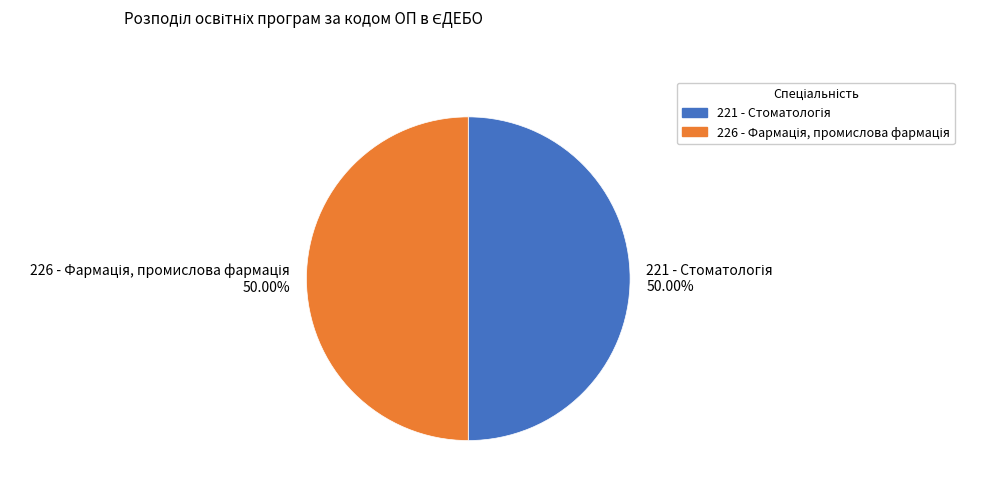

True or false: 226 - Фармація, промислова фармація accounts for 61% of the total.

False